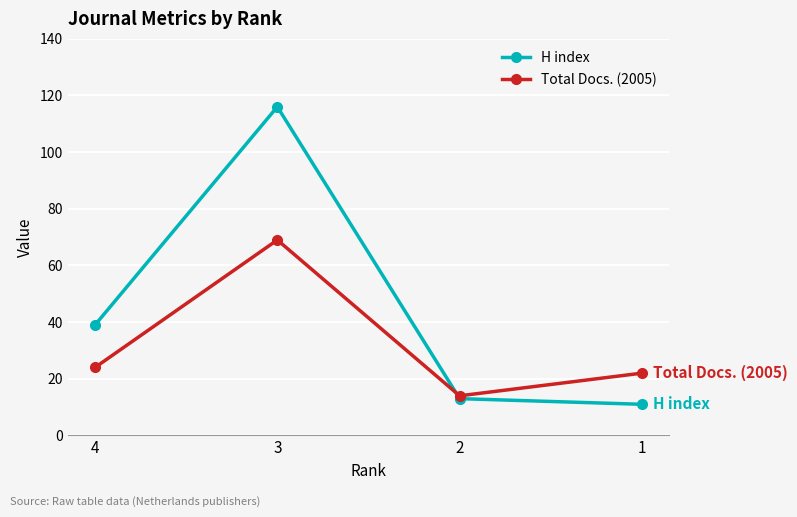

At how many categories does at least one series exceed 86?

1